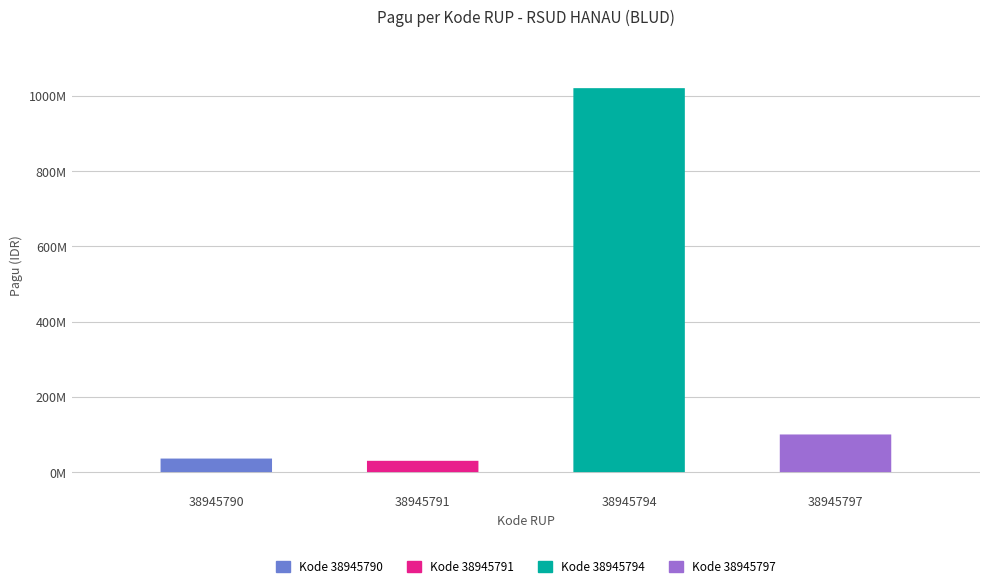

Reading left to right, list all the values displayed in this chart.

38945790=36000000	38945791=30000000	38945794=1020000000	38945797=100000000